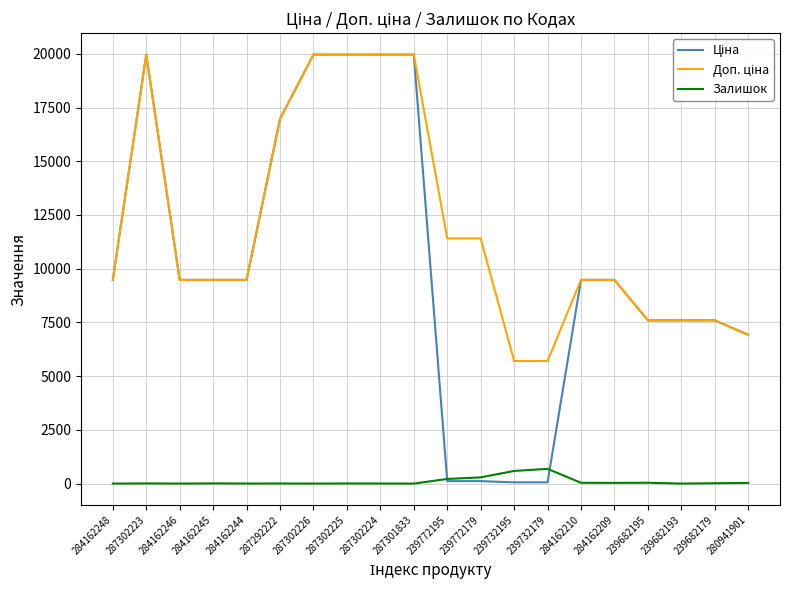

What is the spread (max minus min) of values at 287301833?

19964.2